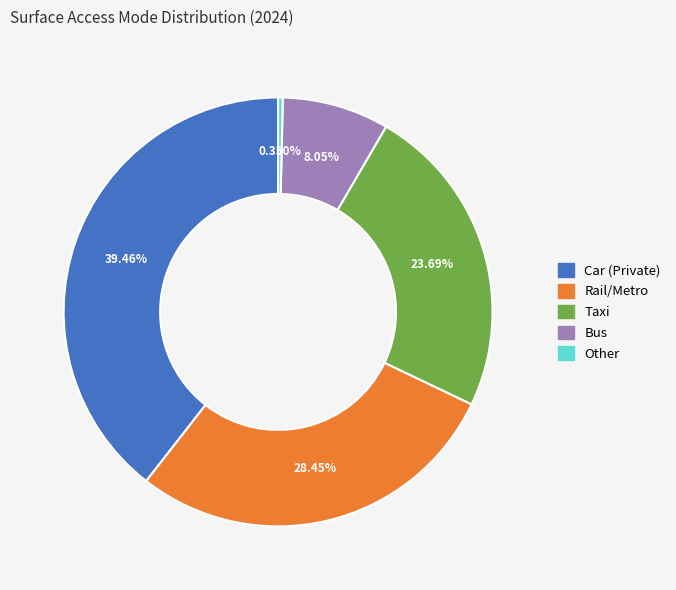

How many slices are in this pie chart?

5